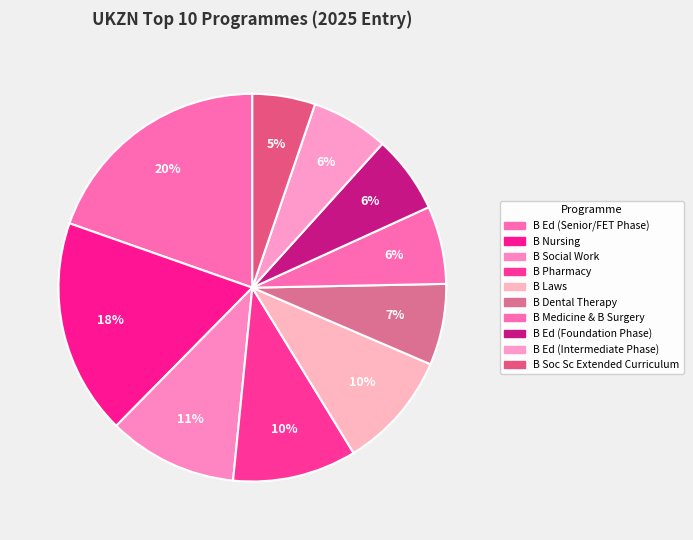

How many slices are in this pie chart?

10